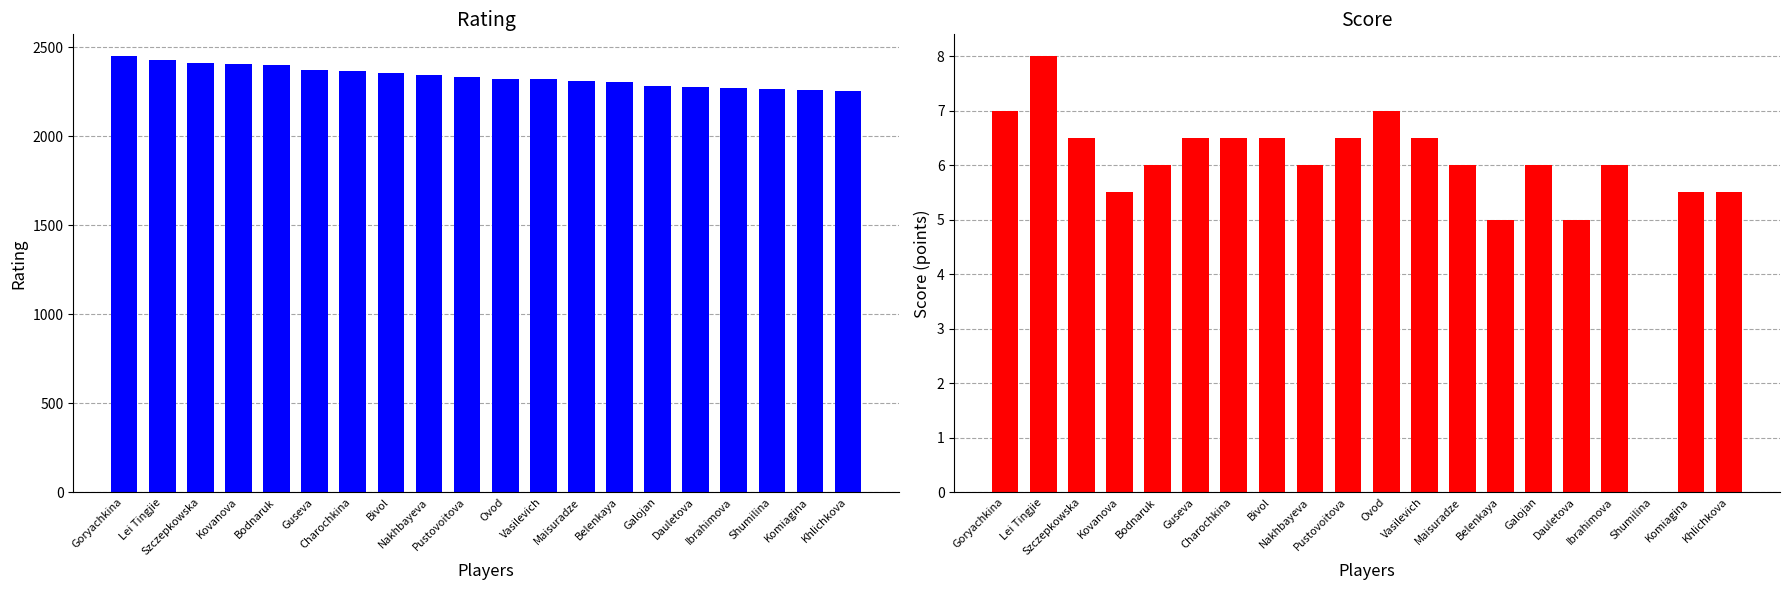

What is the sum of all Score values?

117.5